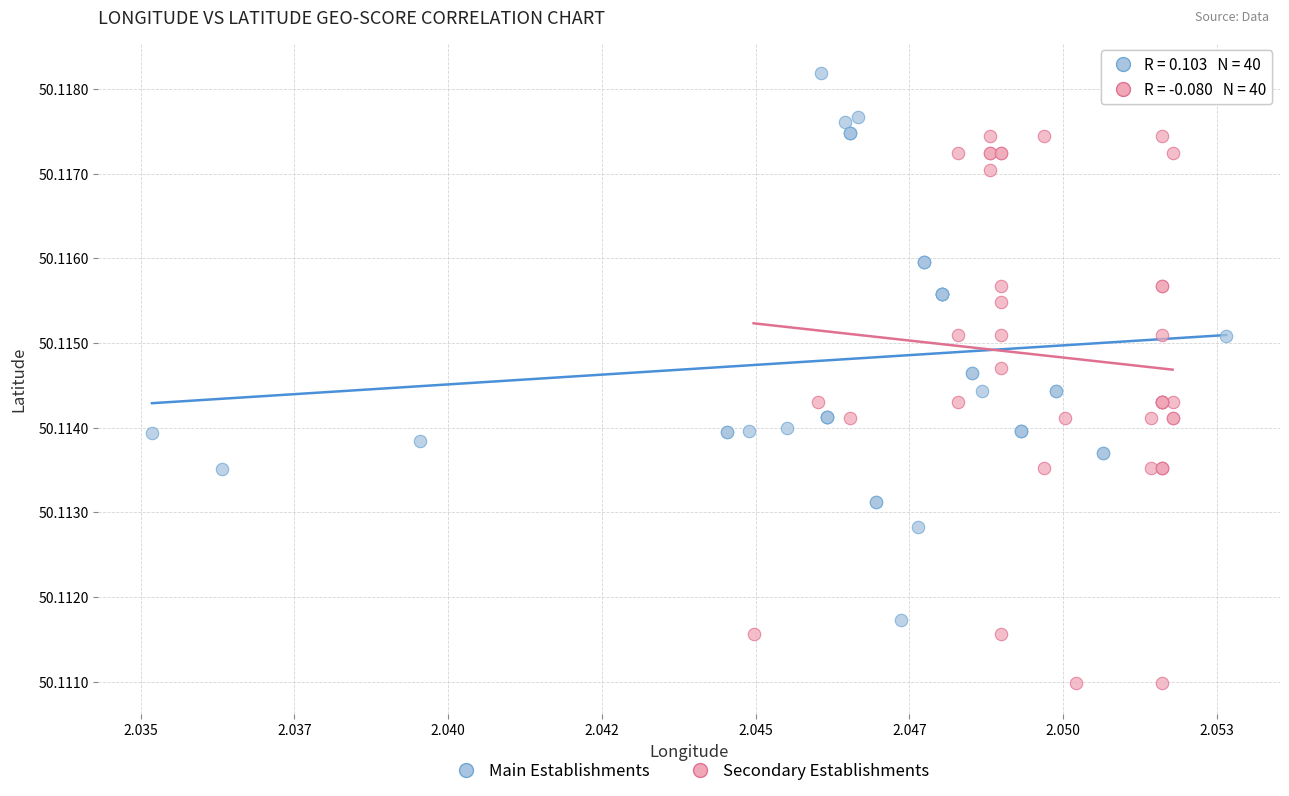

Which series contains the lowest Y value?

Secondary Establishments